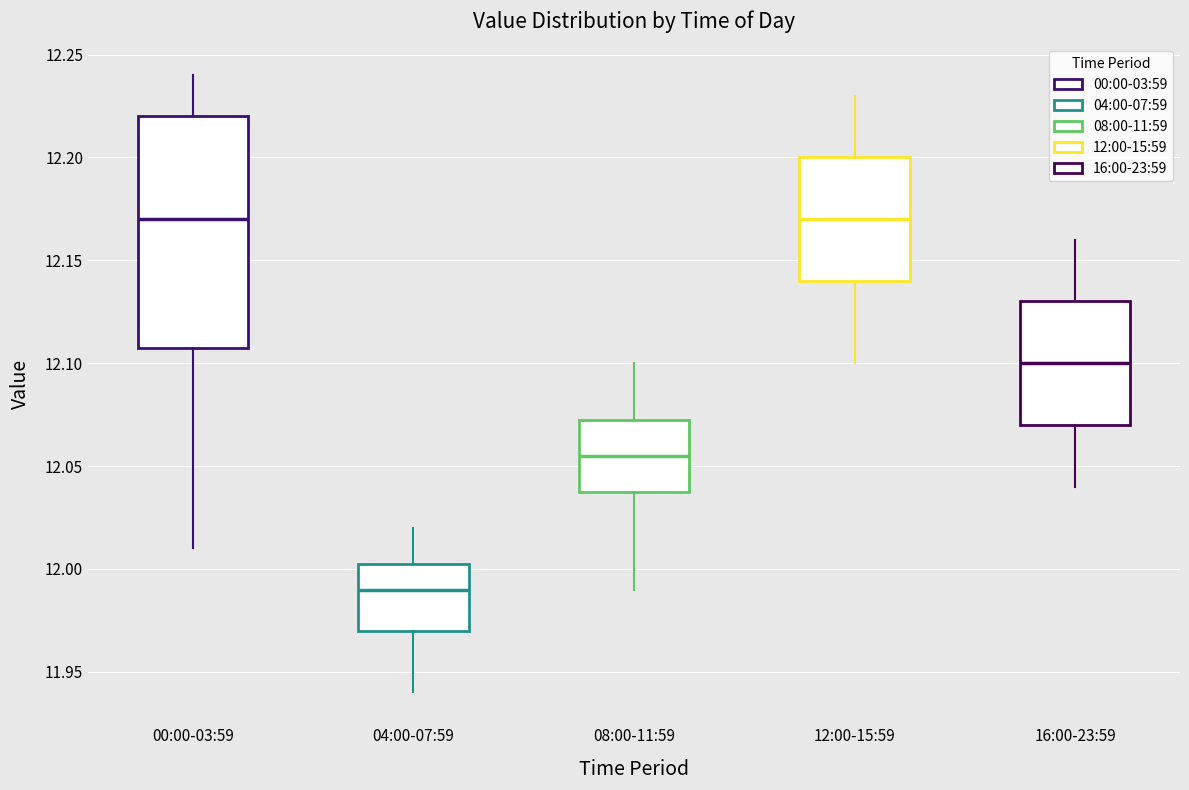

Reading left to right, read every box against the y-axis: the position of its median line, the range the box covers, and the ends of its whiskers. The values are not printed on the chart, so give them approximately, as read against the axis.

00:00-03:59: median 12.170, box 12.110 to 12.220, whiskers 12.010 to 12.240
04:00-07:59: median 11.990, box 11.970 to 12.005, whiskers 11.940 to 12.020
08:00-11:59: median 12.055, box 12.040 to 12.075, whiskers 11.990 to 12.100
12:00-15:59: median 12.170, box 12.140 to 12.200, whiskers 12.100 to 12.230
16:00-23:59: median 12.100, box 12.070 to 12.130, whiskers 12.040 to 12.160